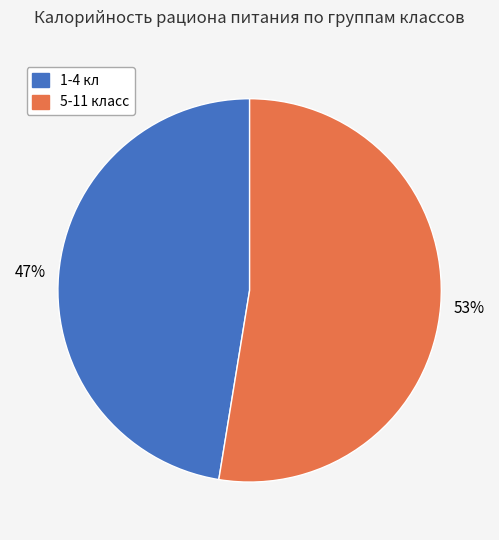

To the nearest percent, what is the average slice percentage?

50%